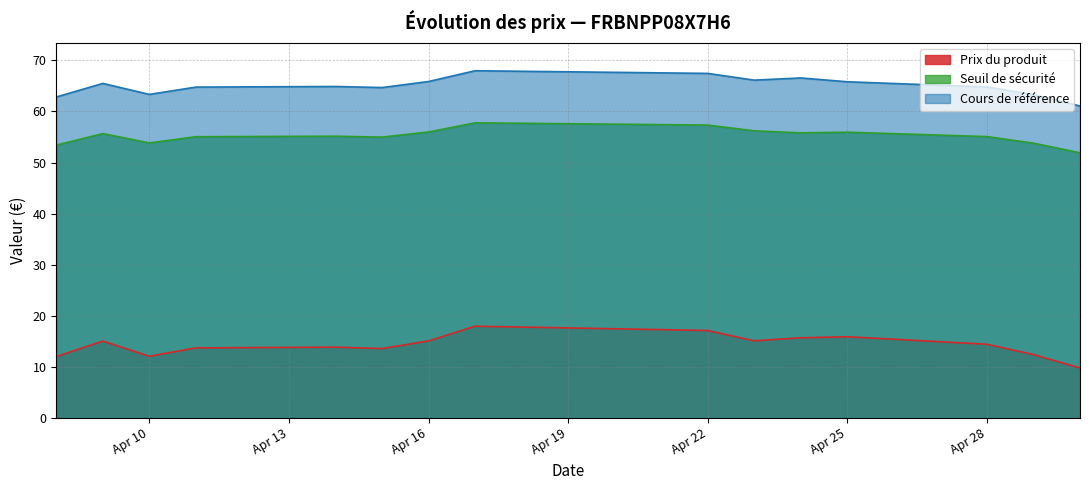

True or false: Seuil de sécurité has more than 2 interior local peaks.

True